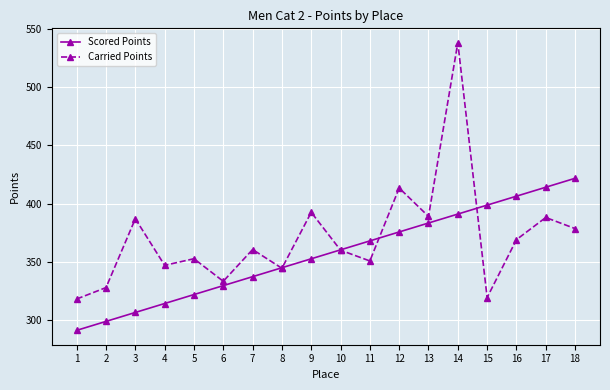

What value does the Scored Points series have at 17?

414.0